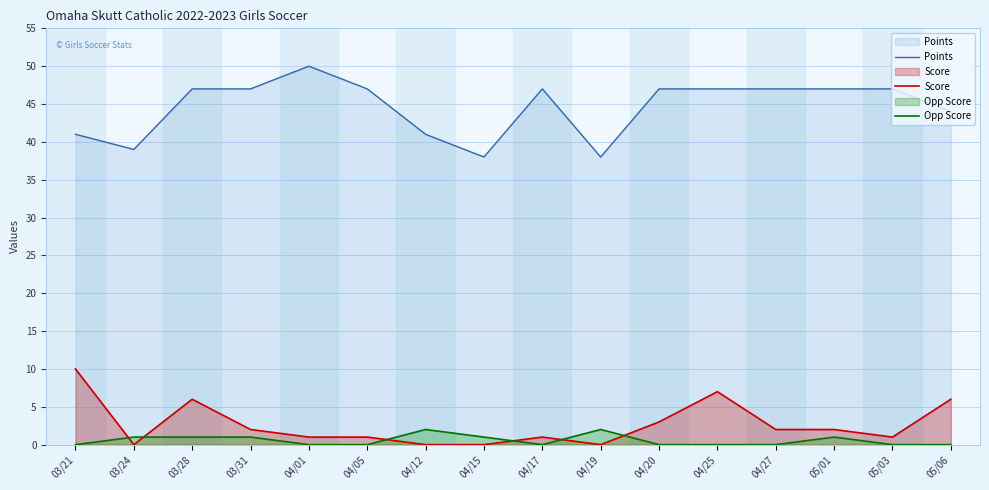

What is the label of the 13th point from the right?

03/31